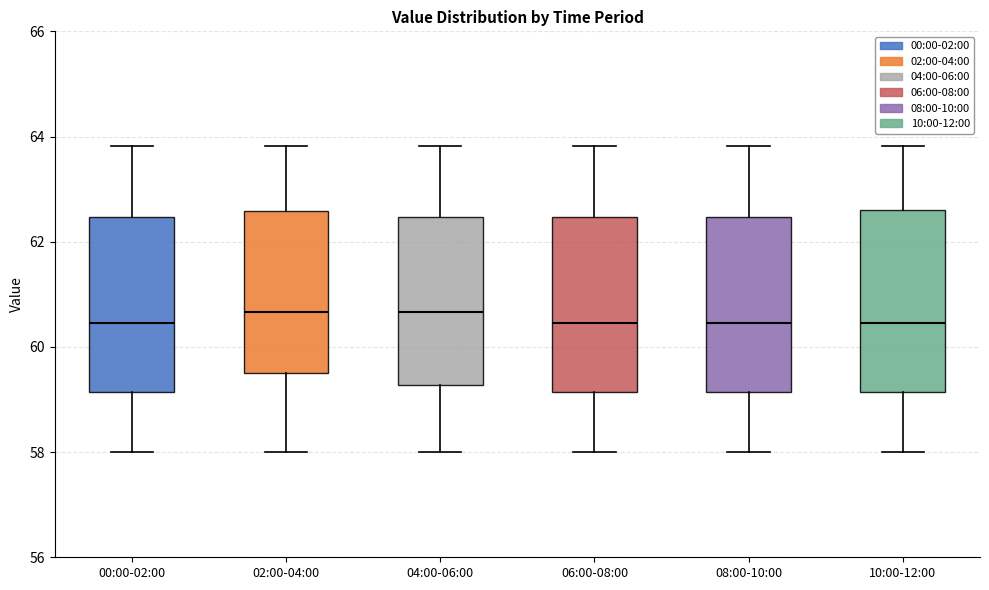

Reading left to right, transcribe this box plot: for each box, give where its median line is, the range the box spans, and where its two whiskers end, as read against the y-axis. The values are not printed on the chart, so give them approximately, as read against the axis.

00:00-02:00: median 60.4, box 59.2 to 62.4, whiskers 58.0 to 63.8
02:00-04:00: median 60.6, box 59.6 to 62.6, whiskers 58.0 to 63.8
04:00-06:00: median 60.6, box 59.2 to 62.4, whiskers 58.0 to 63.8
06:00-08:00: median 60.4, box 59.2 to 62.4, whiskers 58.0 to 63.8
08:00-10:00: median 60.4, box 59.2 to 62.4, whiskers 58.0 to 63.8
10:00-12:00: median 60.4, box 59.2 to 62.6, whiskers 58.0 to 63.8